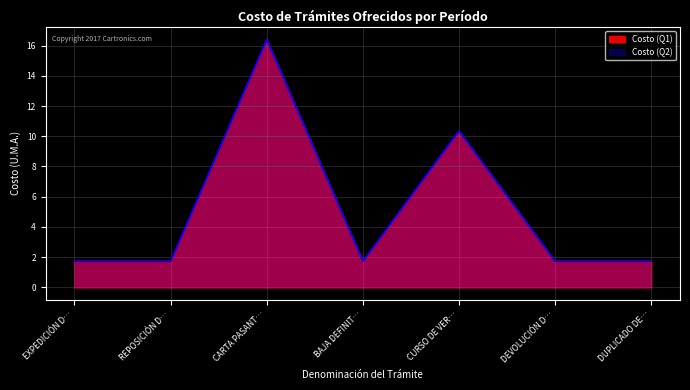

How many lines are shown in the chart?

2